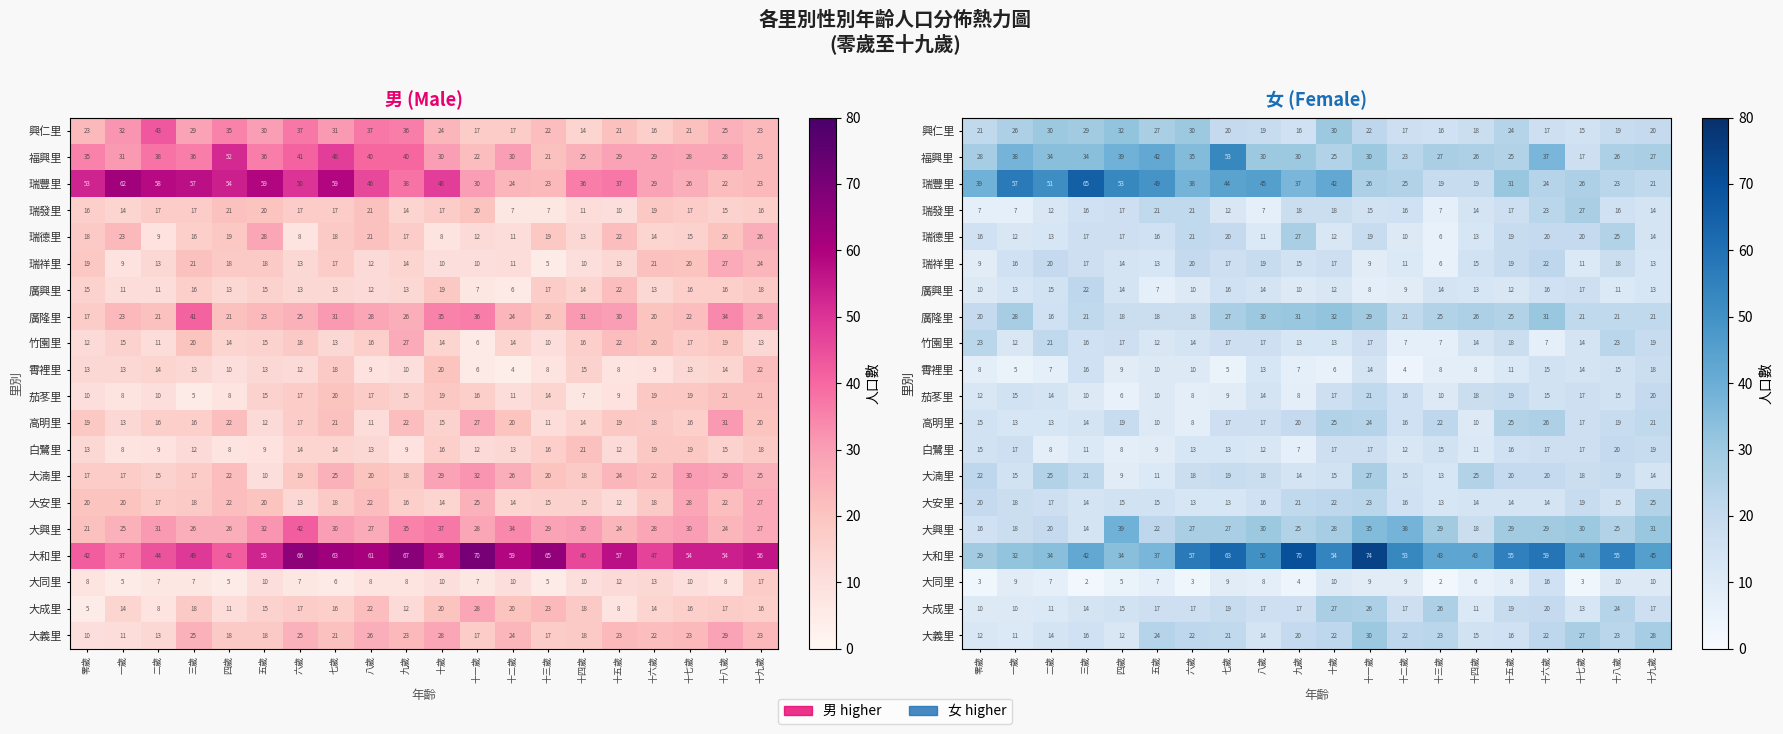

How many distinct data groups are displayed?

20